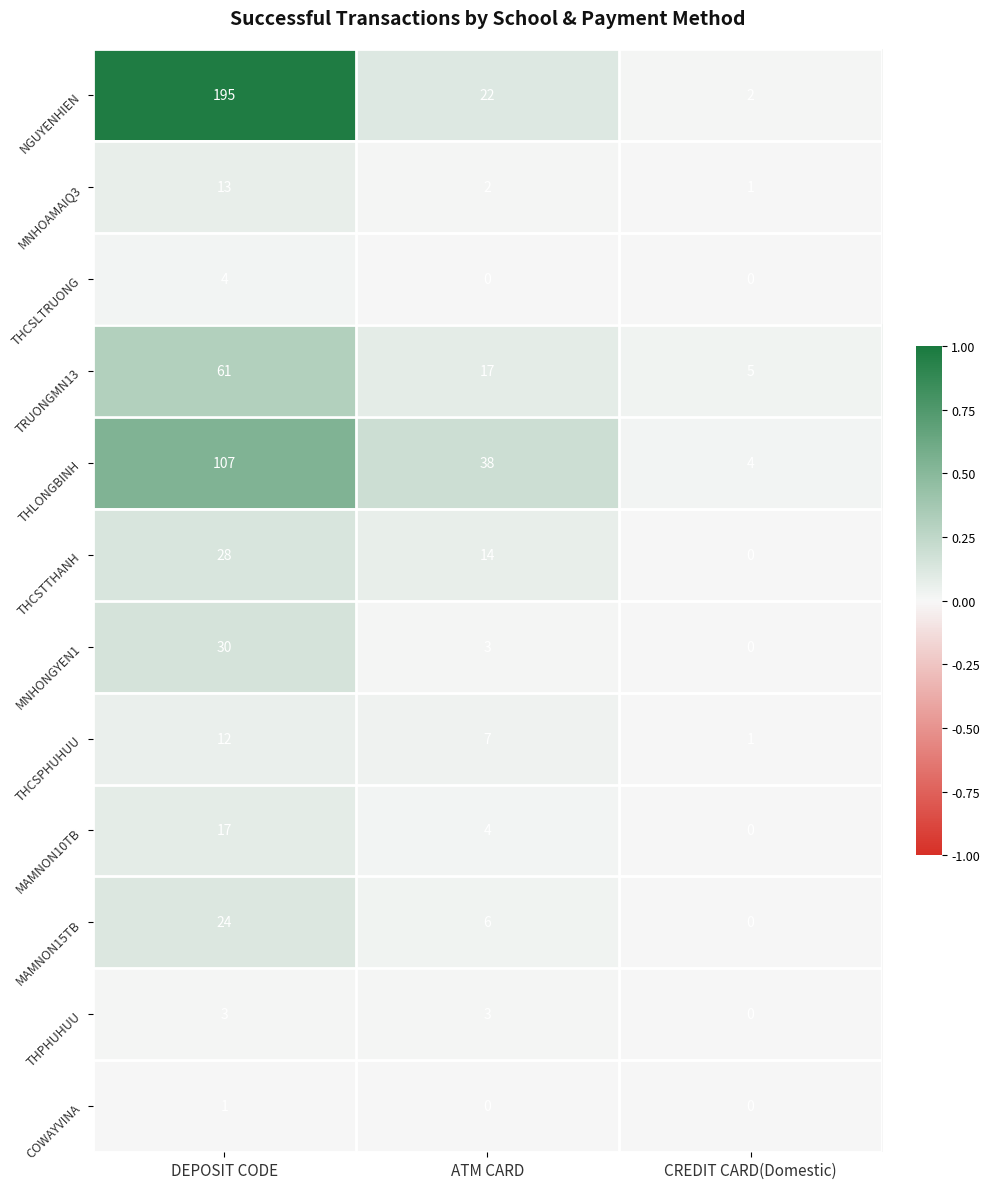

Rank the series by their maximum value, from highest to lowest.

NGUYENHIEN, THLONGBINH, TRUONGMN13, MNHONGYEN1, THCSTTHANH, MAMNON15TB, MAMNON10TB, MNHOAMAIQ3, THCSPHUHUU, THCSLTRUONG, THPHUHUU, COWAYVINA